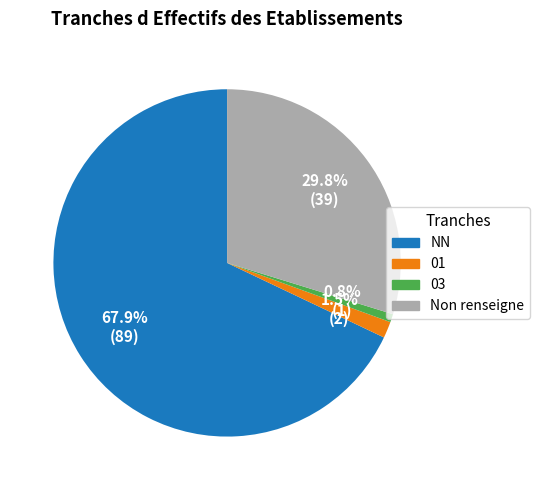

Is there any slice that represents more than half of the pie?

Yes